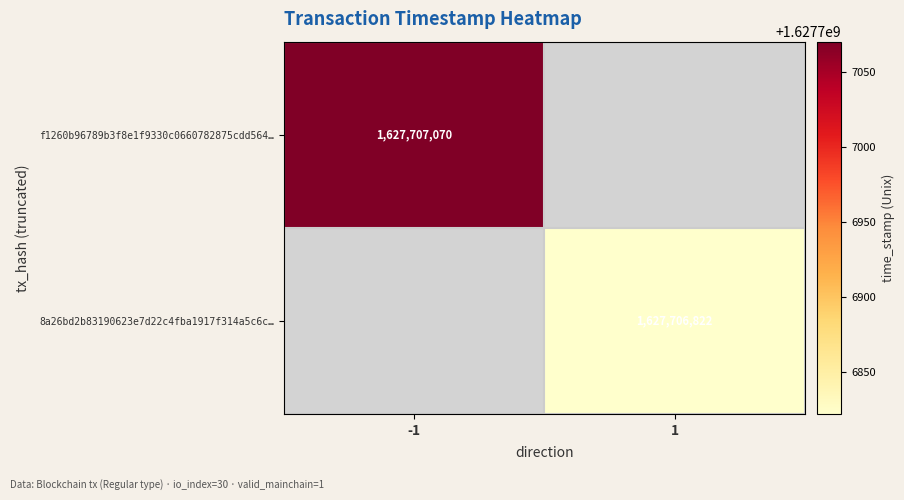

Reading right to left, extract all data points from this chart.

f1260b96789b3f8e1f9330c0660782875cdd564: 1627707070	-1
8a26bd2b83190623e7d22c4fba1917f314a5c6c: 1627706822	1